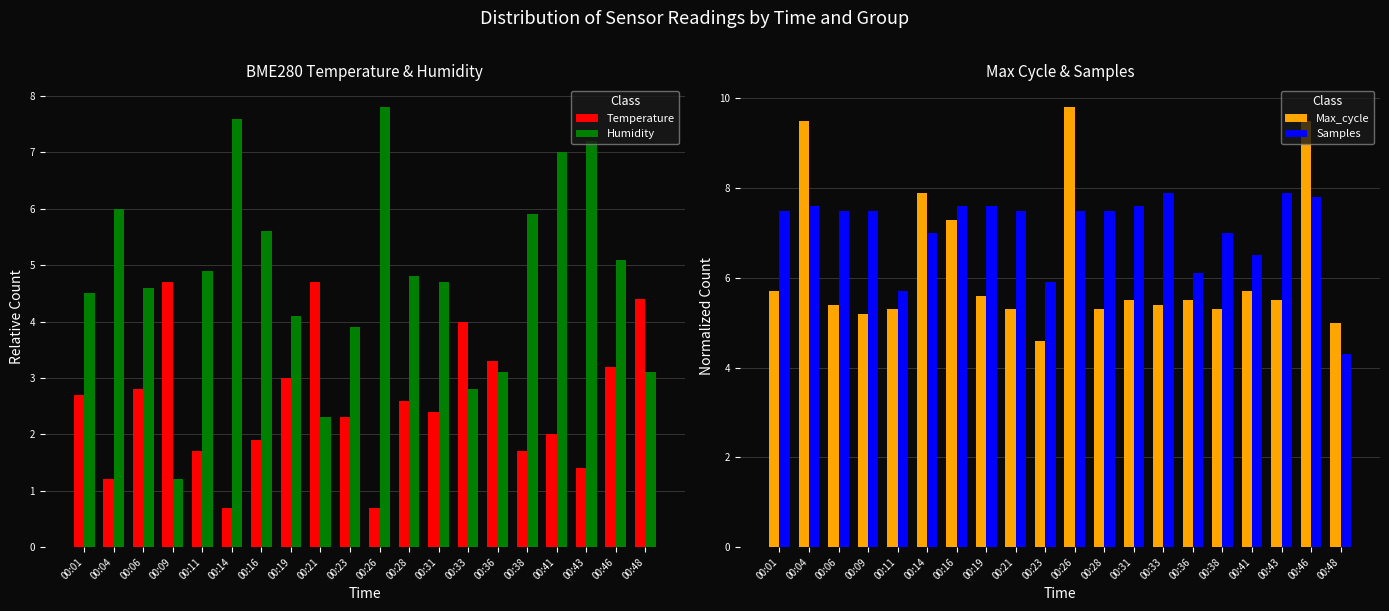

Reading left to right, list all the values displayed in this chart.

Temperature: 00:01=2.7	00:04=1.2	00:06=2.8	00:09=4.7	00:11=1.7	00:14=0.7	00:16=1.9	00:19=3.0	00:21=4.7	00:23=2.3	00:26=0.7	00:28=2.6	00:31=2.4	00:33=4.0	00:36=3.3	00:38=1.7	00:41=2.0	00:43=1.4	00:46=3.2	00:48=4.4
Humidity: 00:01=4.5	00:04=6.0	00:06=4.6	00:09=1.2	00:11=4.9	00:14=7.6	00:16=5.6	00:19=4.1	00:21=2.3	00:23=3.9	00:26=7.8	00:28=4.8	00:31=4.7	00:33=2.8	00:36=3.1	00:38=5.9	00:41=7.0	00:43=7.2	00:46=5.1	00:48=3.1
Max_cycle: 00:01=5.7	00:04=9.5	00:06=5.4	00:09=5.2	00:11=5.3	00:14=7.9	00:16=7.3	00:19=5.6	00:21=5.3	00:23=4.6	00:26=9.8	00:28=5.3	00:31=5.5	00:33=5.4	00:36=5.5	00:38=5.3	00:41=5.7	00:43=5.5	00:46=9.5	00:48=5.0
Samples: 00:01=7.5	00:04=7.6	00:06=7.5	00:09=7.5	00:11=5.7	00:14=7.0	00:16=7.6	00:19=7.6	00:21=7.5	00:23=5.9	00:26=7.5	00:28=7.5	00:31=7.6	00:33=7.9	00:36=6.1	00:38=7.0	00:41=6.5	00:43=7.9	00:46=7.8	00:48=4.3